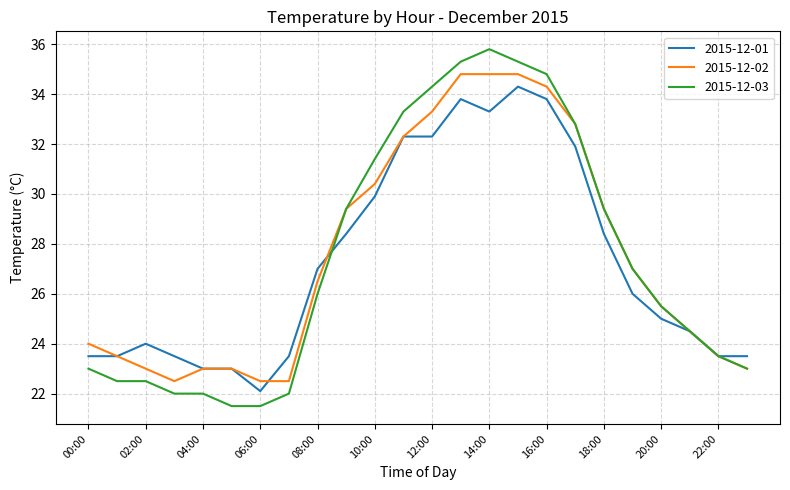

What is the maximum value shown in the chart?

35.8